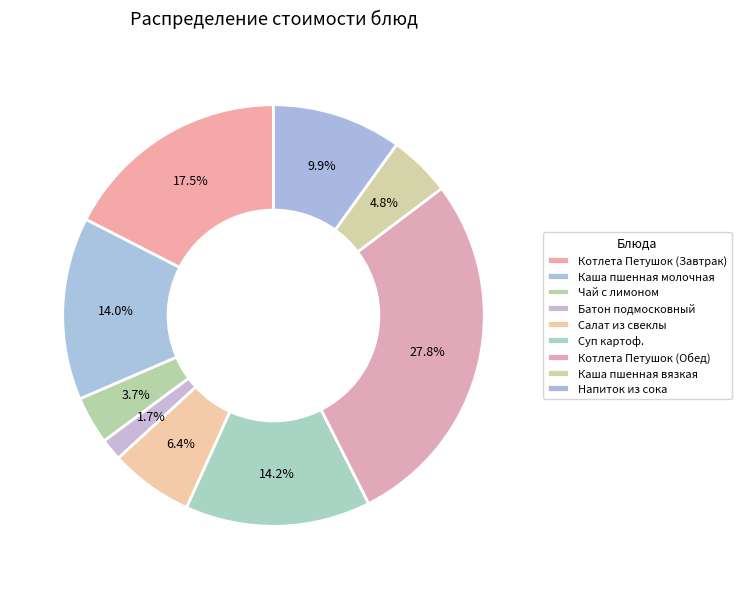

To the nearest percent, what is the difference between the Каша пшенная молочная and Напиток из сока slice percentages?

4%